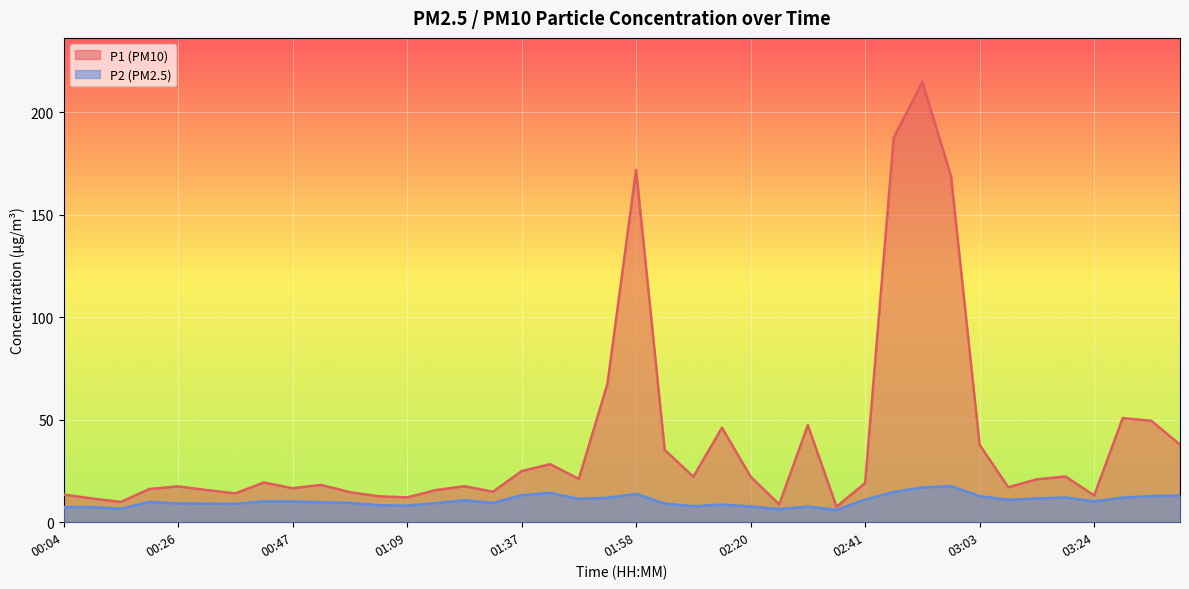

What position from the right is 02:09?

18